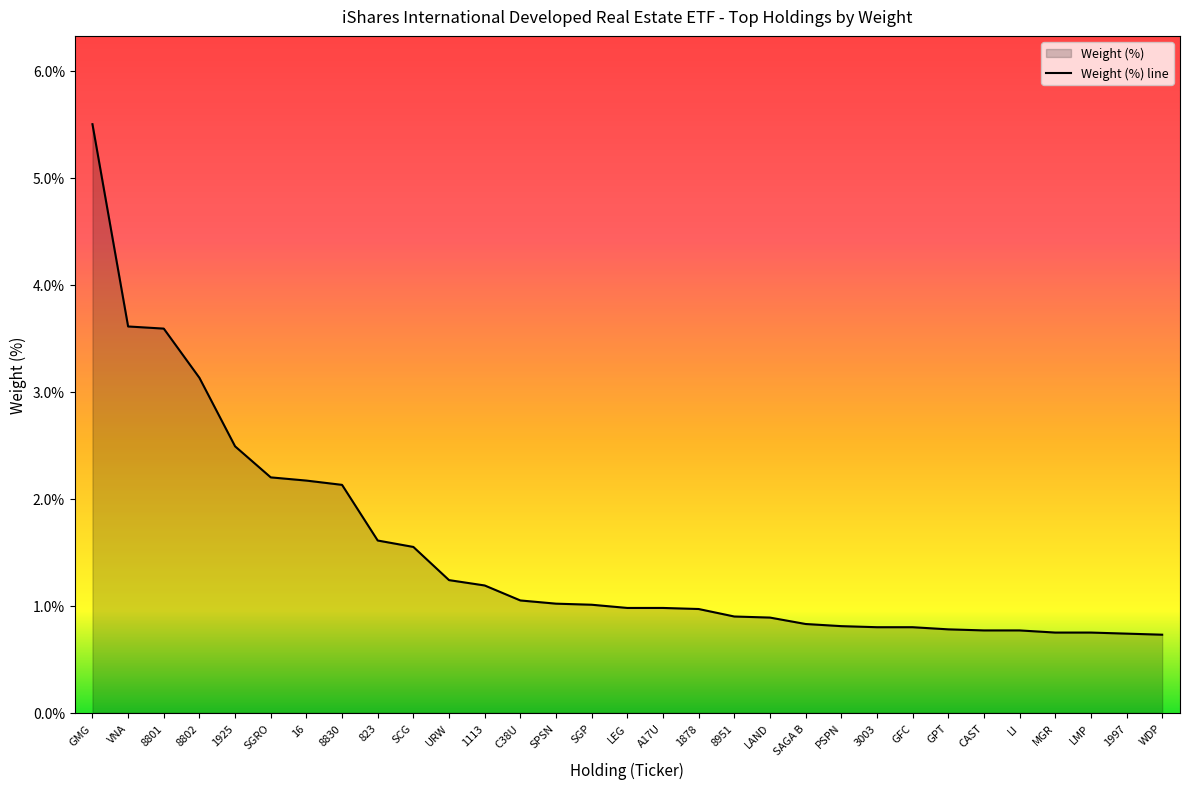

List the labels in order of value, smallest first.

WDP, 1997, MGR, LMP, CAST, LI, GPT, 3003, GFC, PSPN, SAGA B, LAND, 8951, 1878, LEG, A17U, SGP, SPSN, C38U, 1113, URW, SCG, 823, 8830, 16, SGRO, 1925, 8802, 8801, VNA, GMG